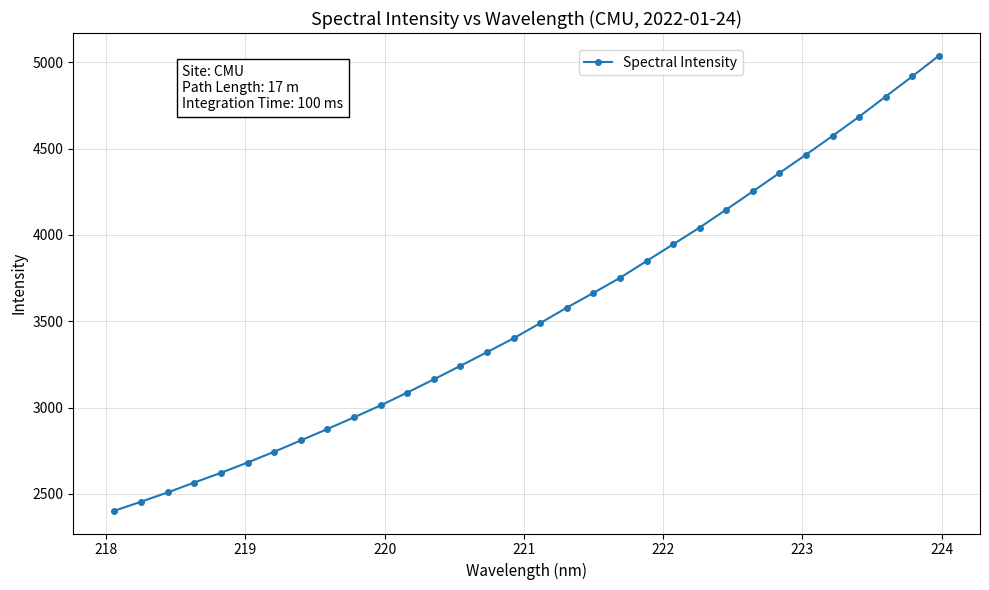

What is the greatest value displayed?

5037.1